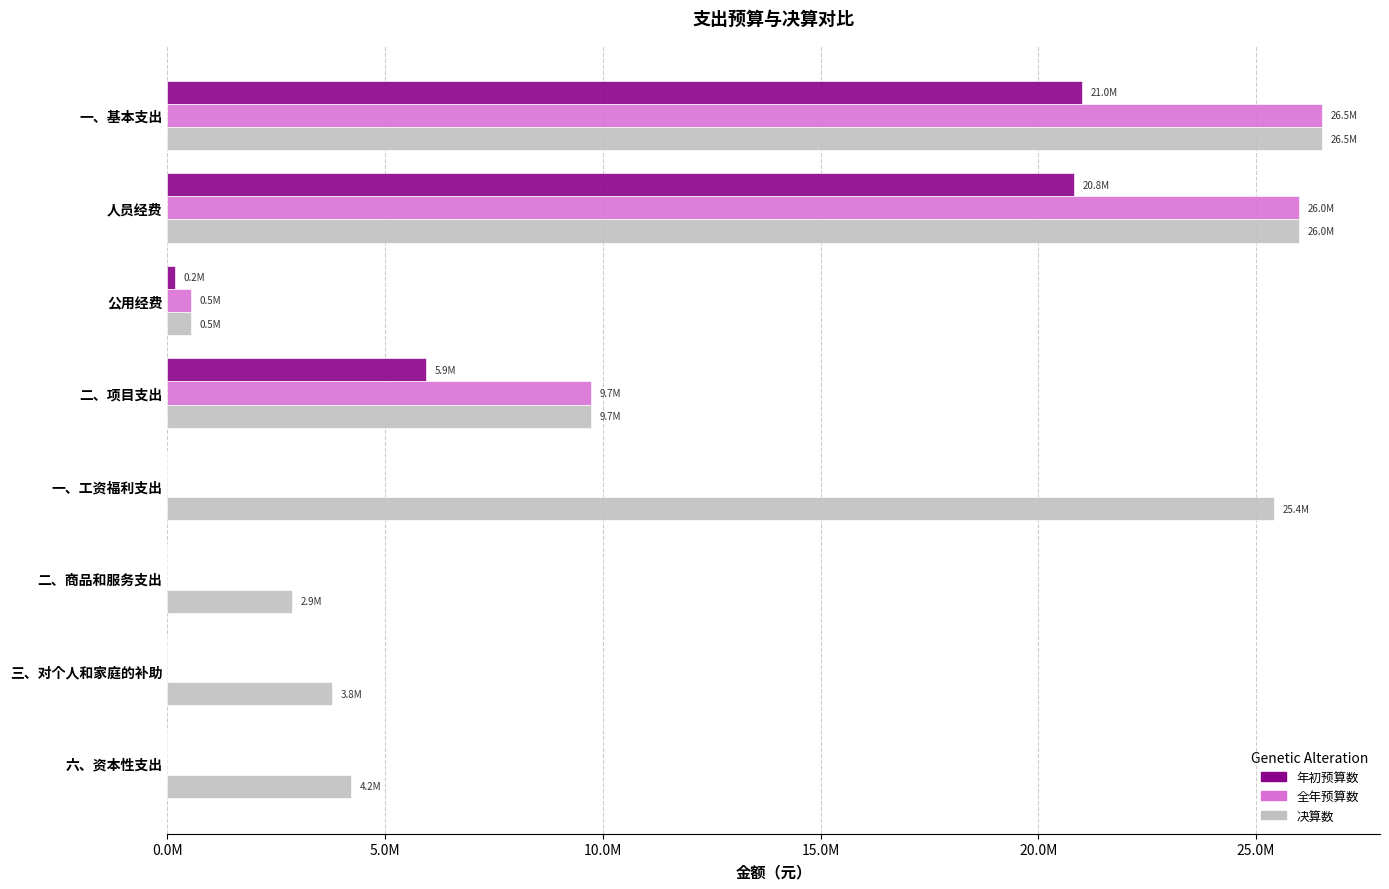

What is the average value of the 年初预算数 series?

5990409.8